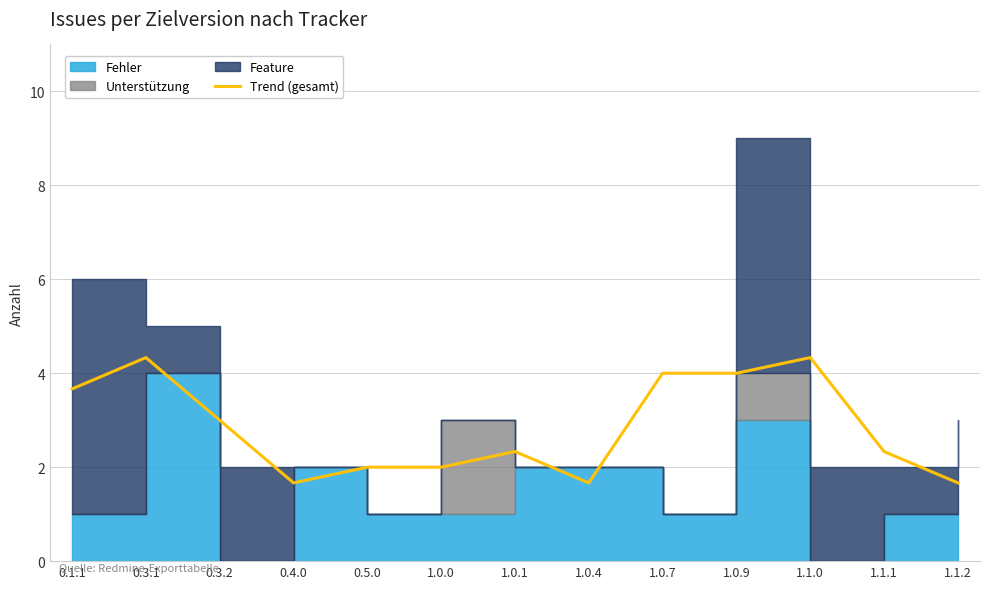

Reading left to right, extract all data points from this chart.

0.1.1=3.7	0.3.1=4.3	0.3.2=3.0	0.4.0=1.7	0.5.0=2.0	1.0.0=2.0	1.0.1=2.3	1.0.4=1.7	1.0.7=4.0	1.0.9=4.0	1.1.0=4.3	1.1.1=2.3	1.1.2=1.7